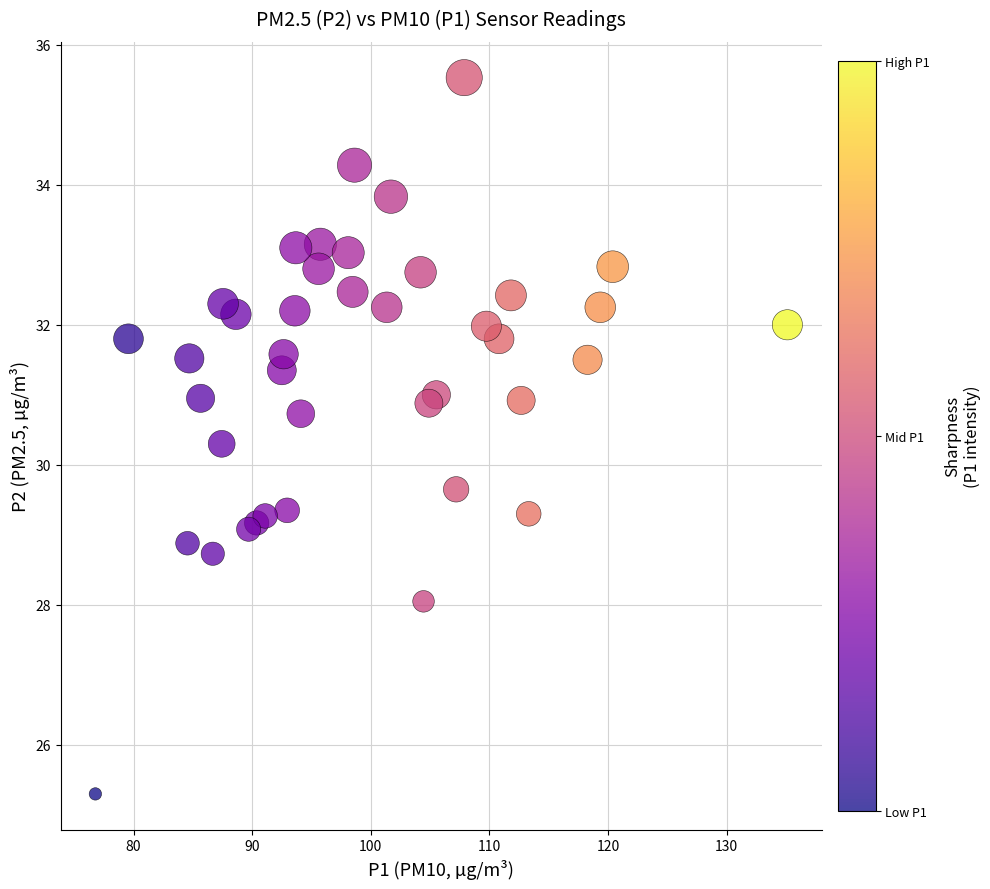

What is the range of Y values (max minus min)?

10.2